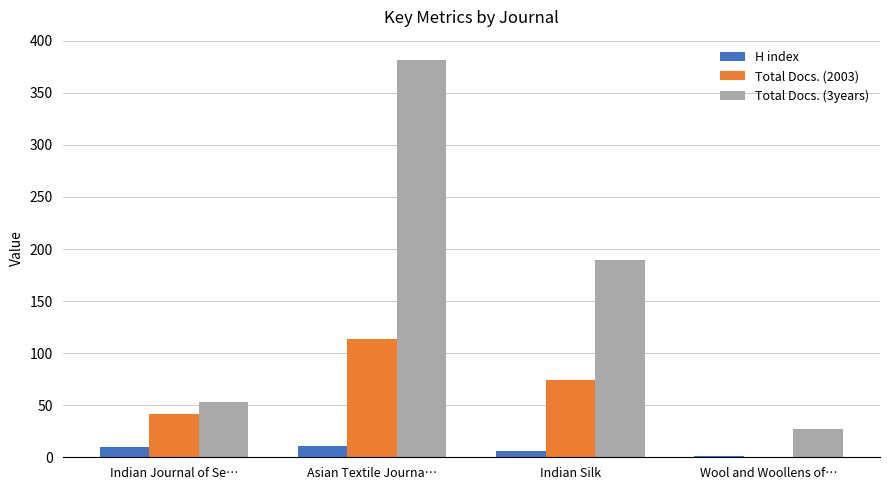

What is the sum of all Total Docs. (2003) values?

230